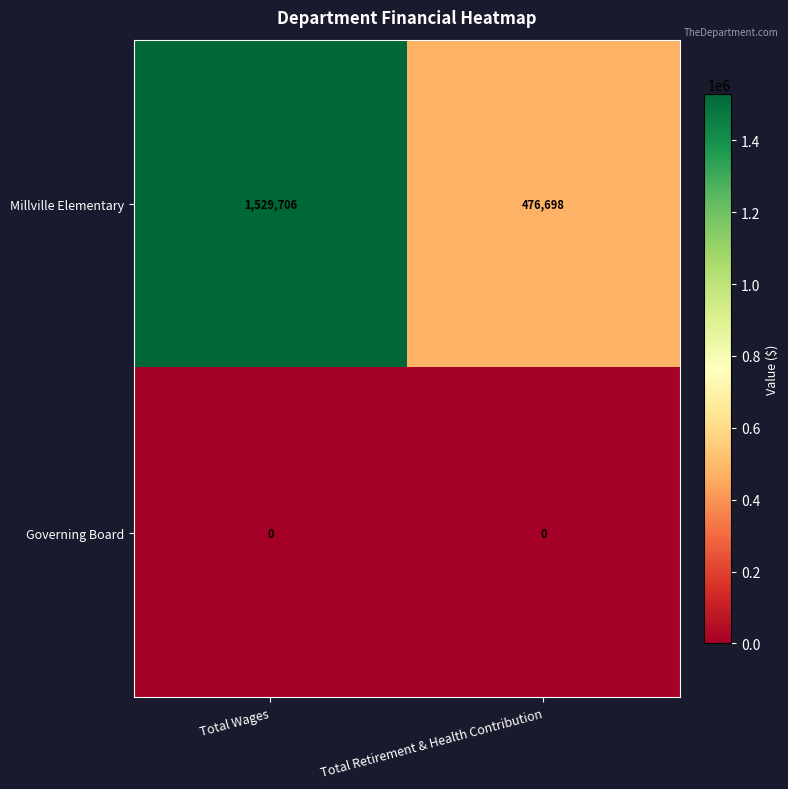

At which category is the sum across all series the highest?

Total Wages